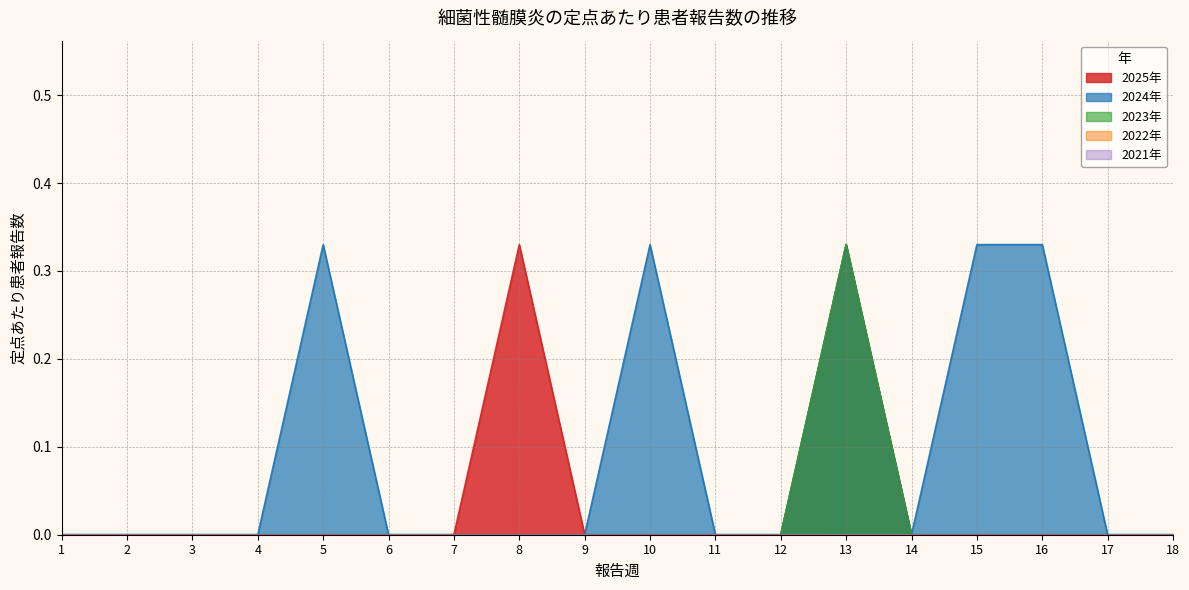

In 2023年, how many points are higher than both neighbors (excluding endpoints)?

1